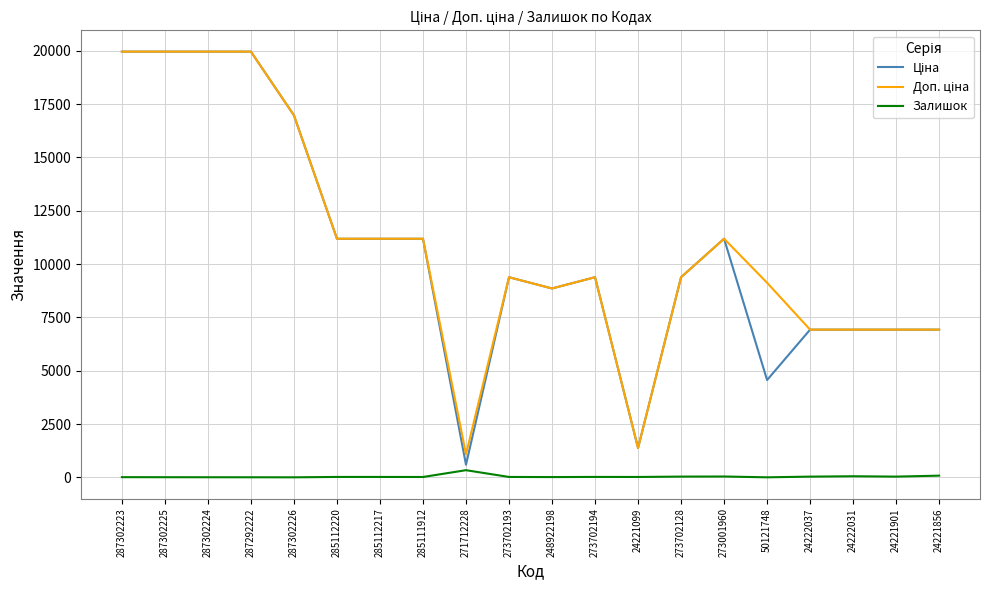

What is the spread (max minus min) of values at 287302226?

16976.3